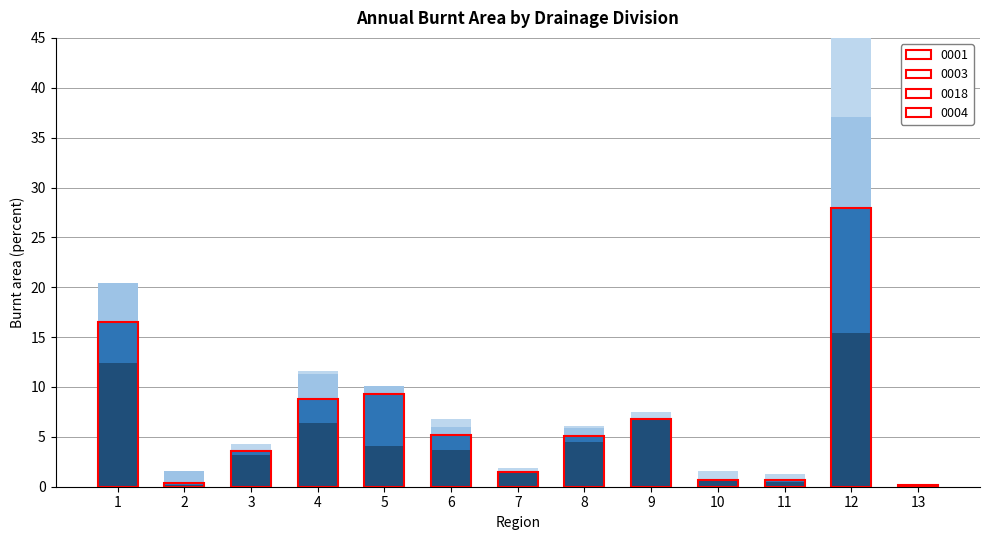

Between 6 and 13, which is larger?

6